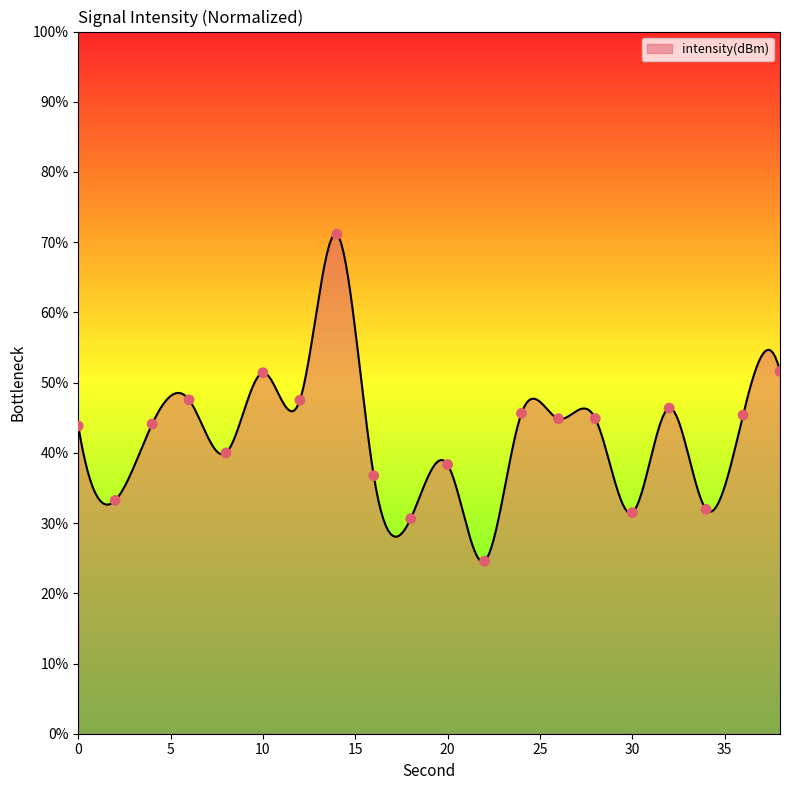

Between 36 and 16, which is larger?

36